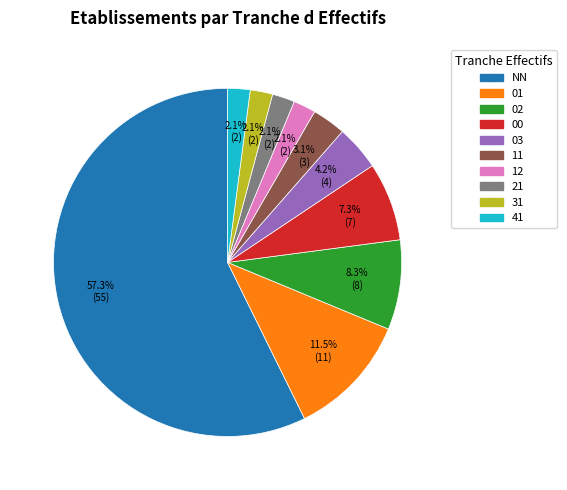

What percentage is NOT represented by 00?

92.7%